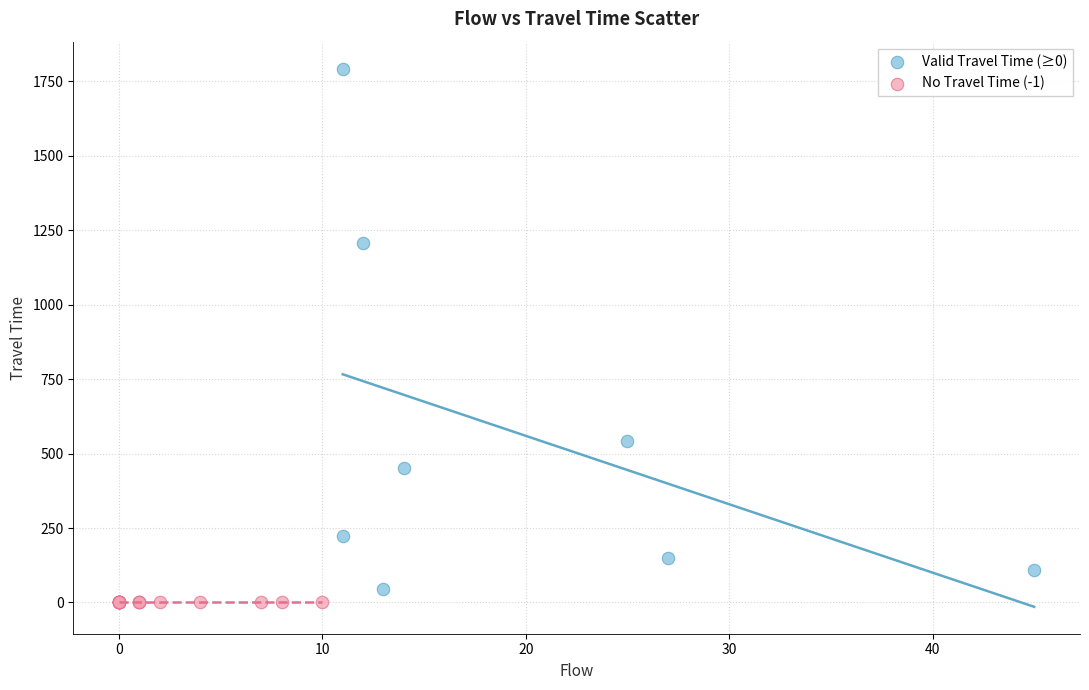

Which series reaches the maximum Y coordinate?

Valid Travel Time (≥0)